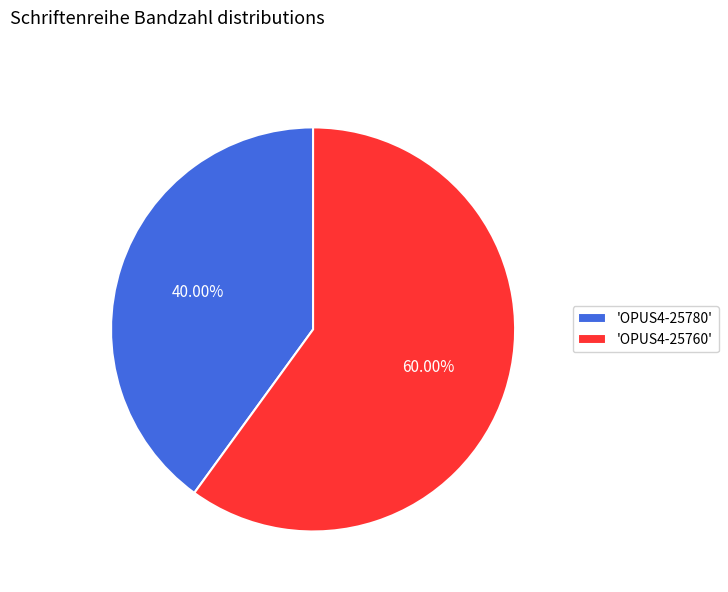

Which slice is the smallest?

'OPUS4-25780'